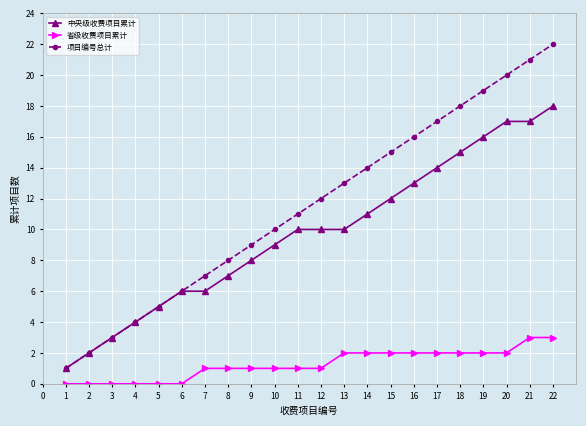

True or false: 项目编号总计 and 省级收费项目累计 intersect in this chart.

False